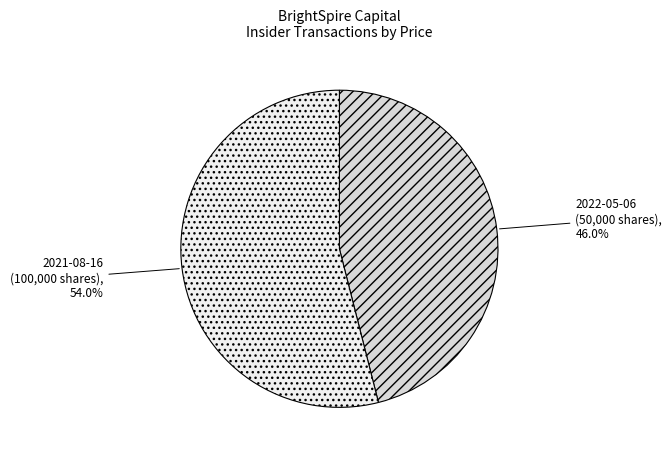

How many segments does this pie chart have?

2